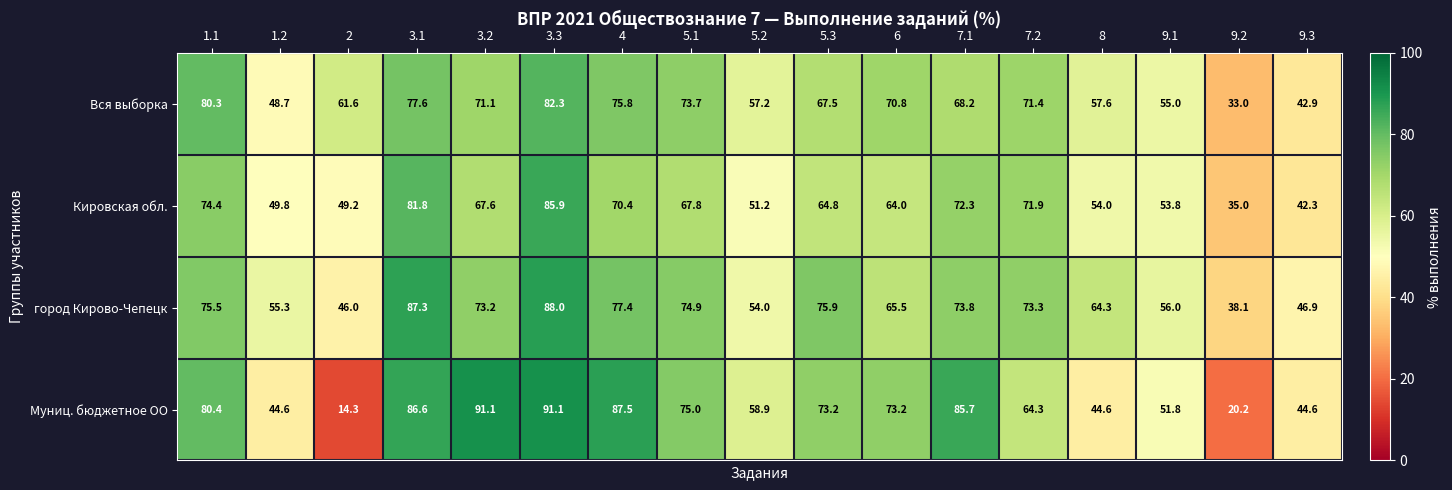

Which series has the largest total across all categories?

город Кирово-Чепецк